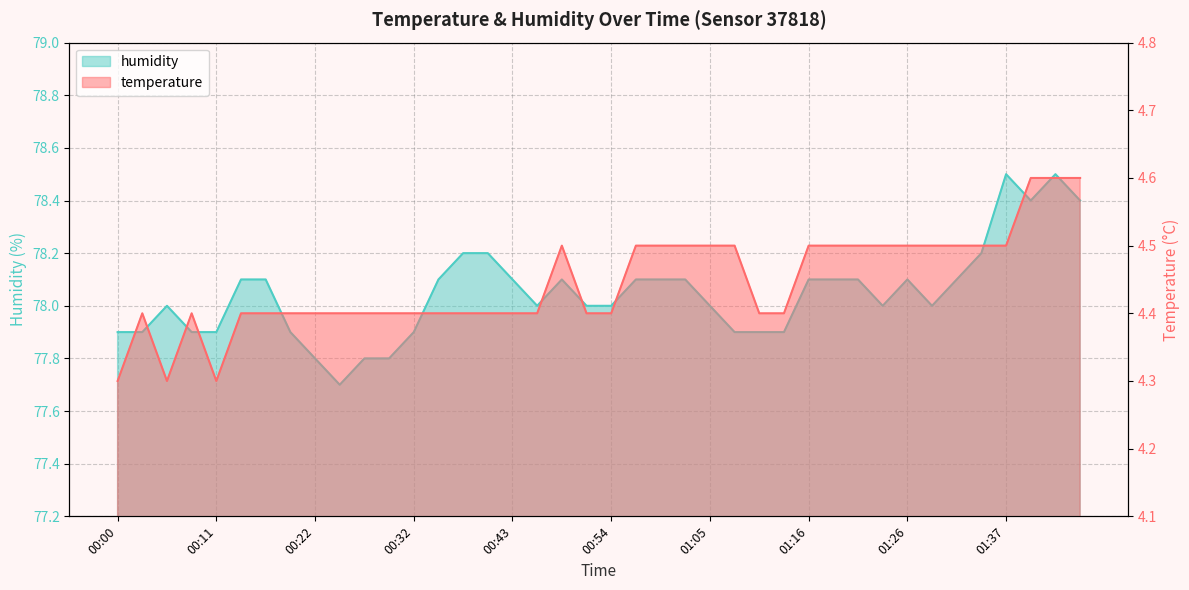

True or false: humidity and temperature intersect in this chart.

False